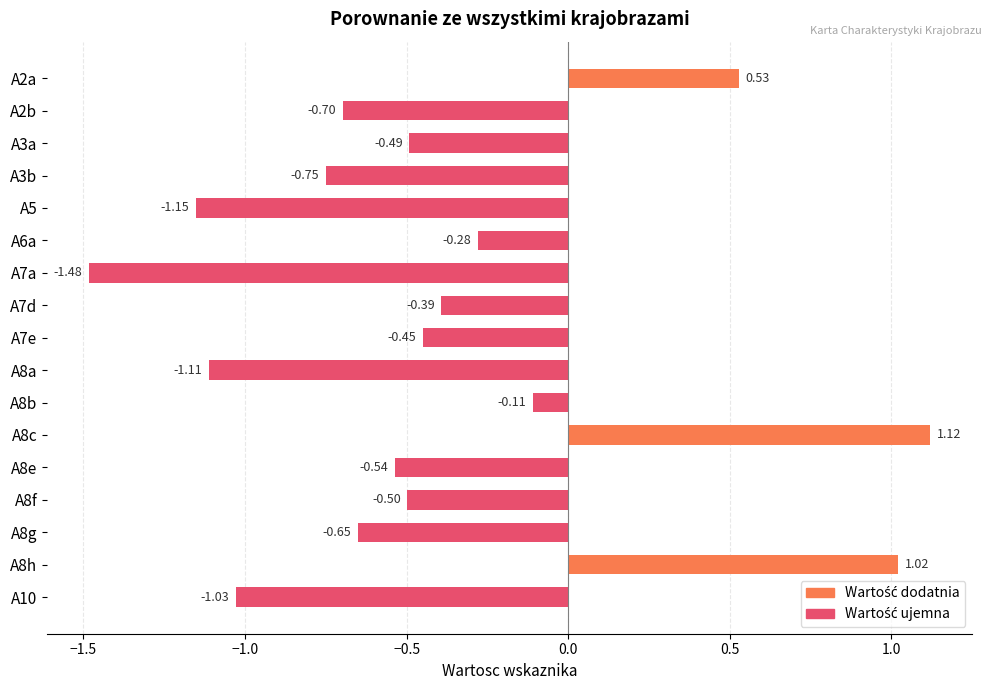

Which has a higher value, A5 or A8h?

A8h